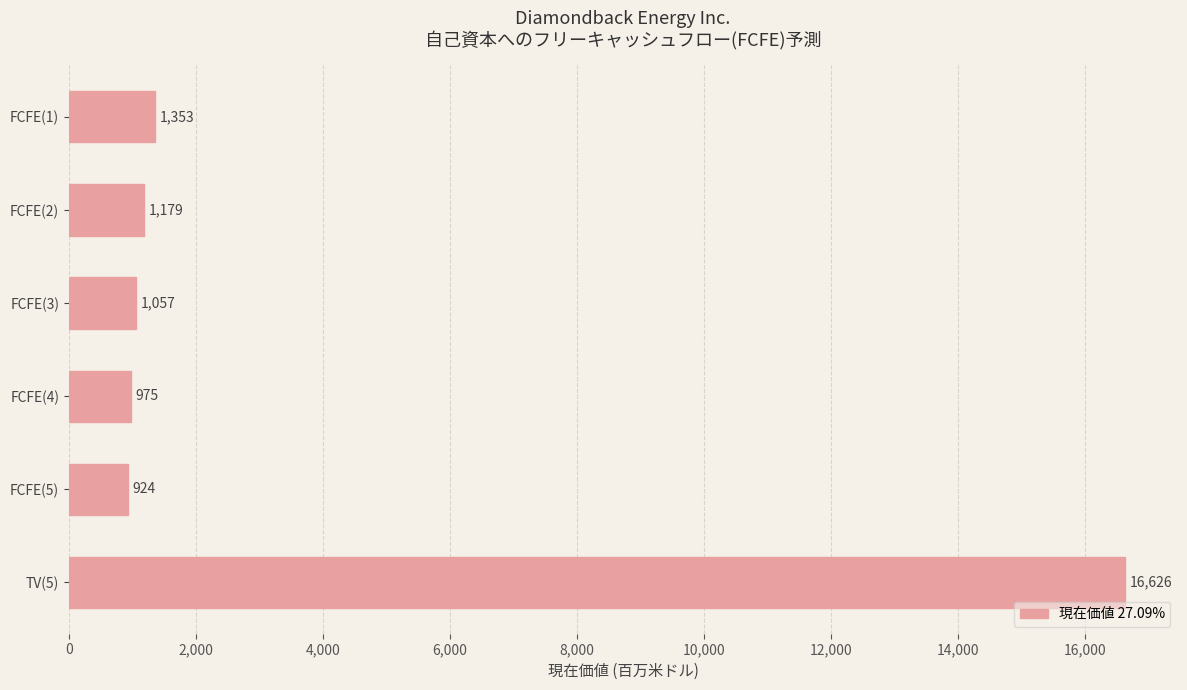

What is the average value?

3686